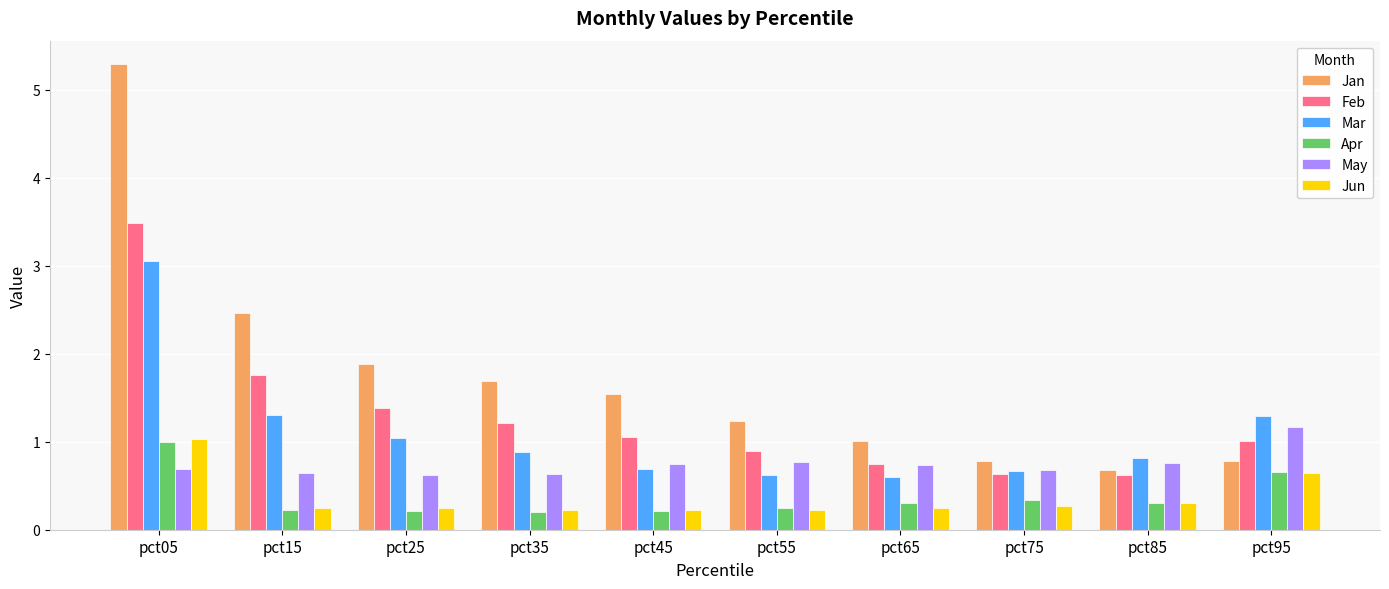

Which series changed the most between pct55 and pct65?

Jan